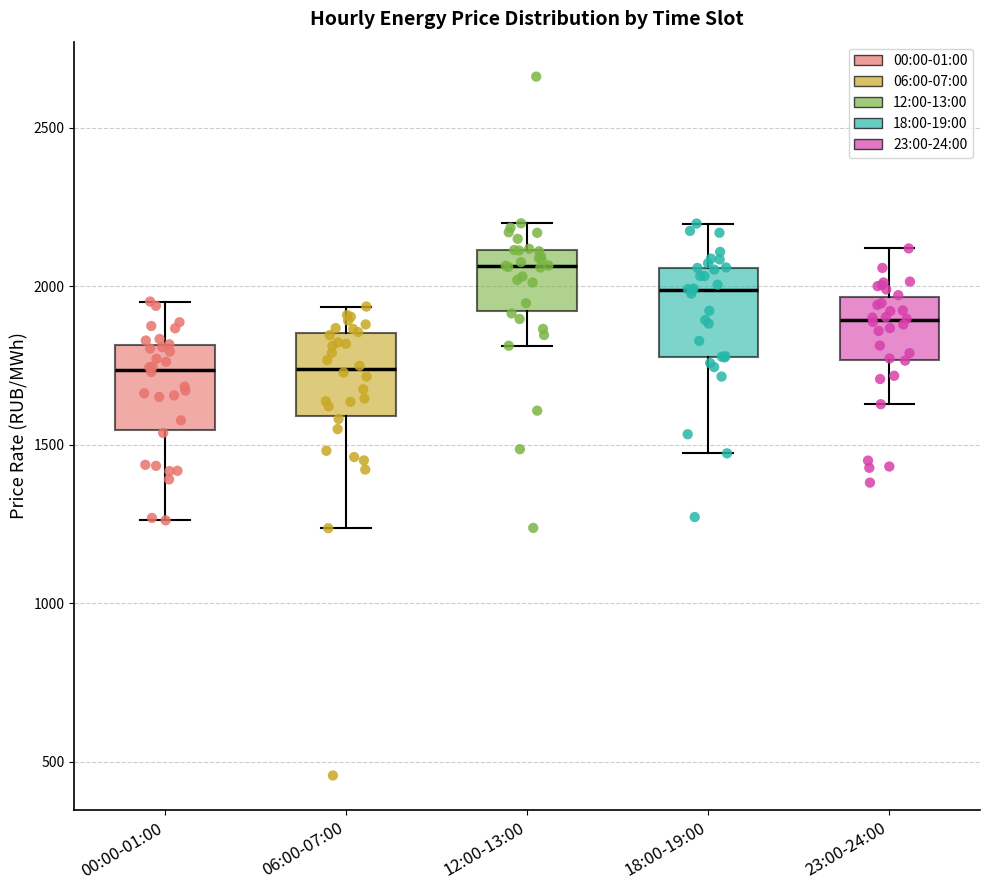

Which box's median line is the highest?

12:00-13:00